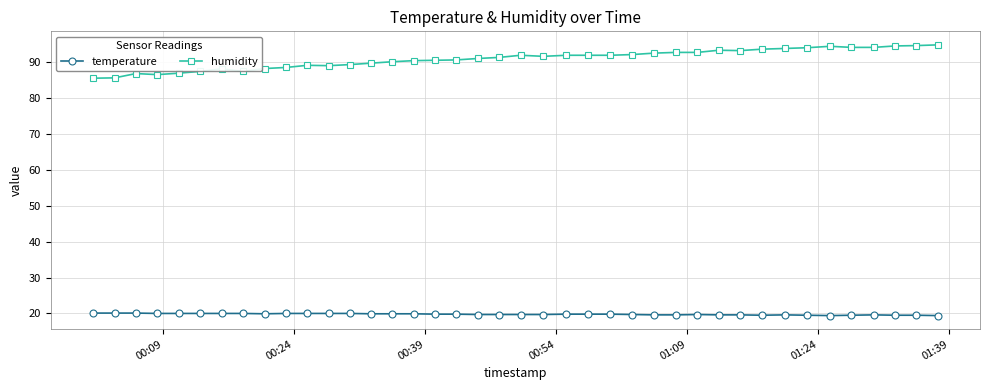

What is the value of the humidity point at the 31st from the left?

93.3